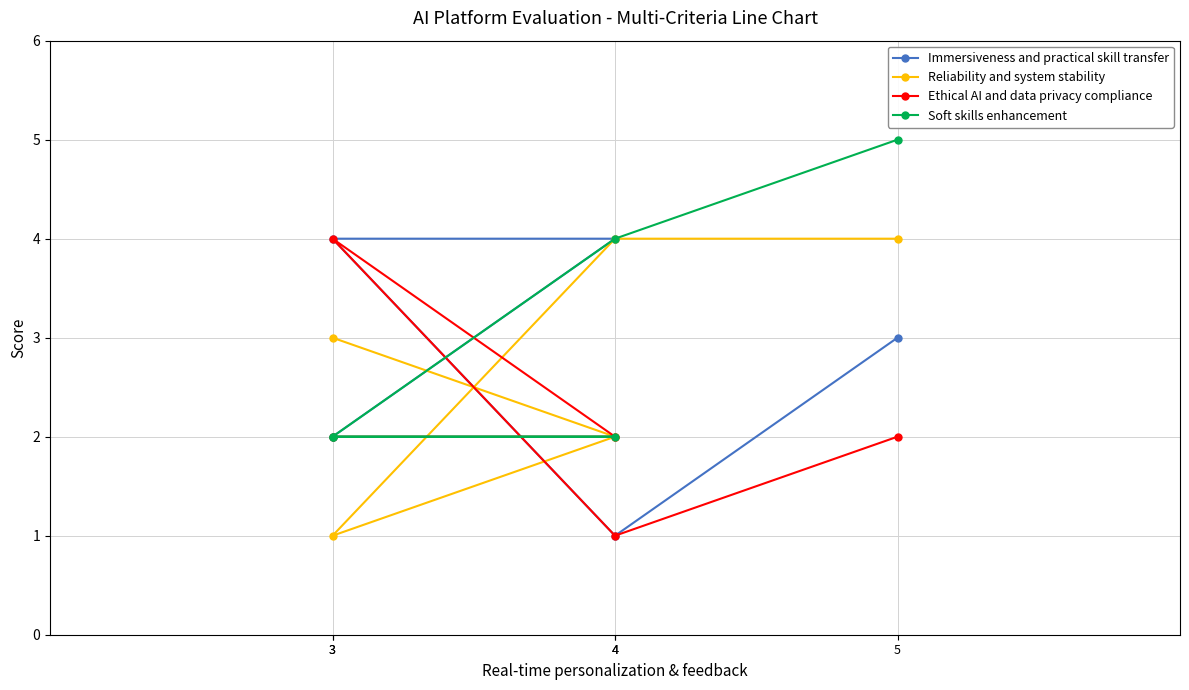

Between 4 and 5, which series saw the biggest shift?

Immersiveness and practical skill transfer